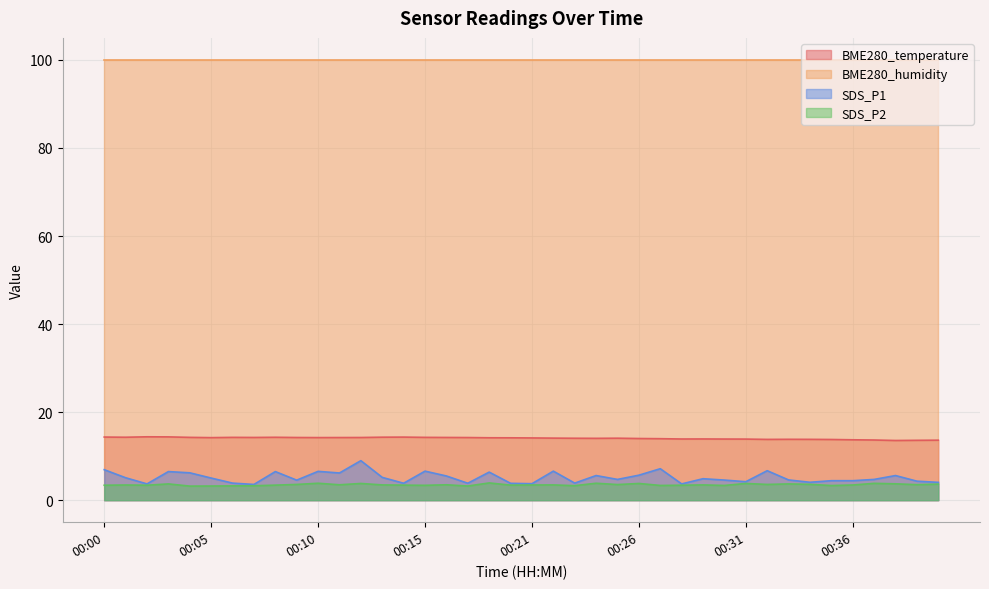

What are all the series names shown in the legend?

BME280_temperature, BME280_humidity, SDS_P1, SDS_P2